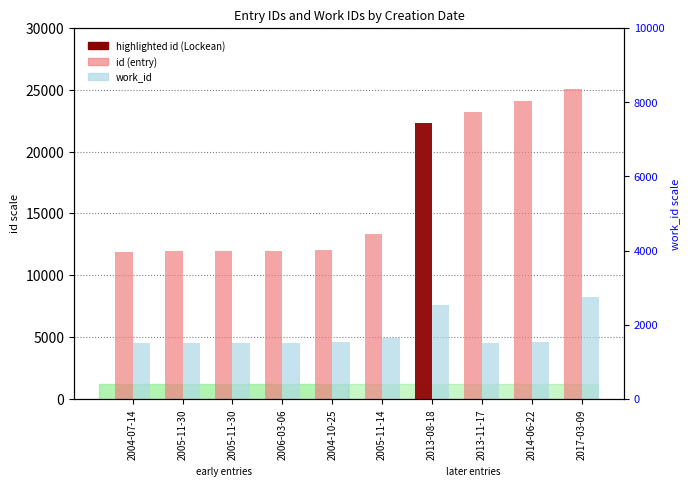

At 2013-11-17, list the series in order from smallest to largest.

work_id, id